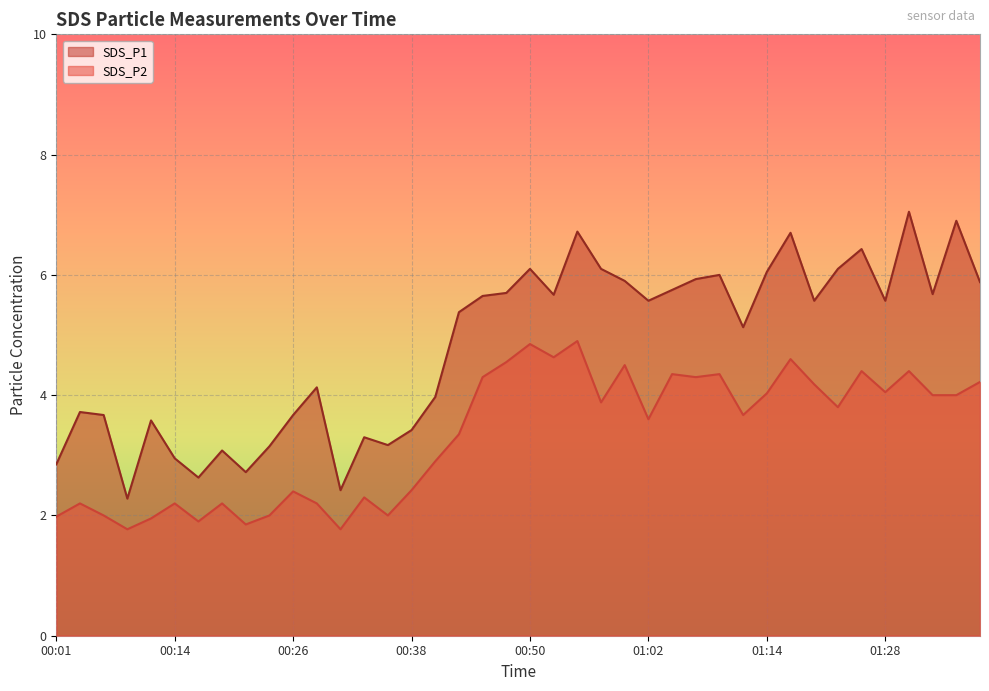

At which label is SDS_P2 closest to 3?

00:40